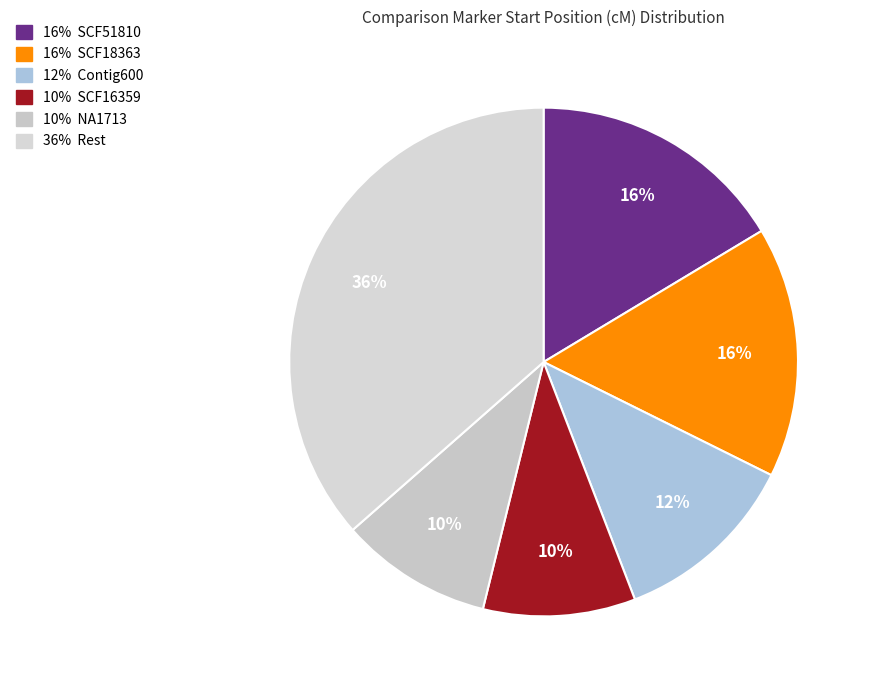

Is there a majority slice in this chart?

No